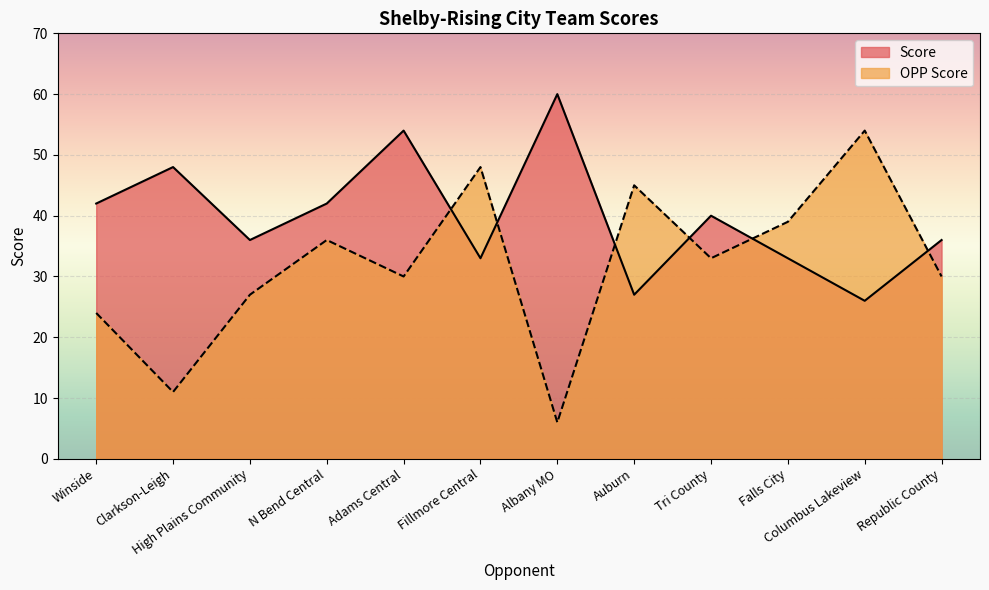

What is the difference between the maximum and minimum values in the OPP Score series?

48